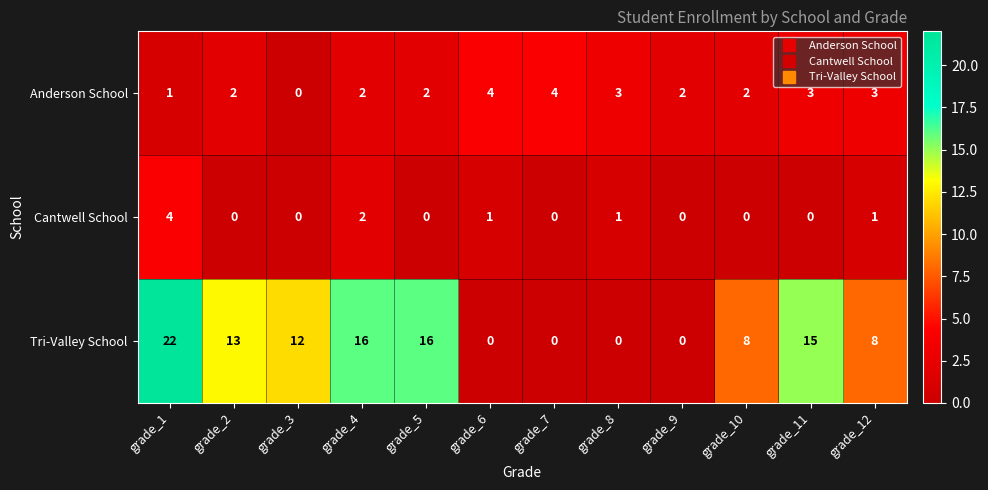

List the series in order of their overall mean, highest first.

Tri-Valley School, Anderson School, Cantwell School